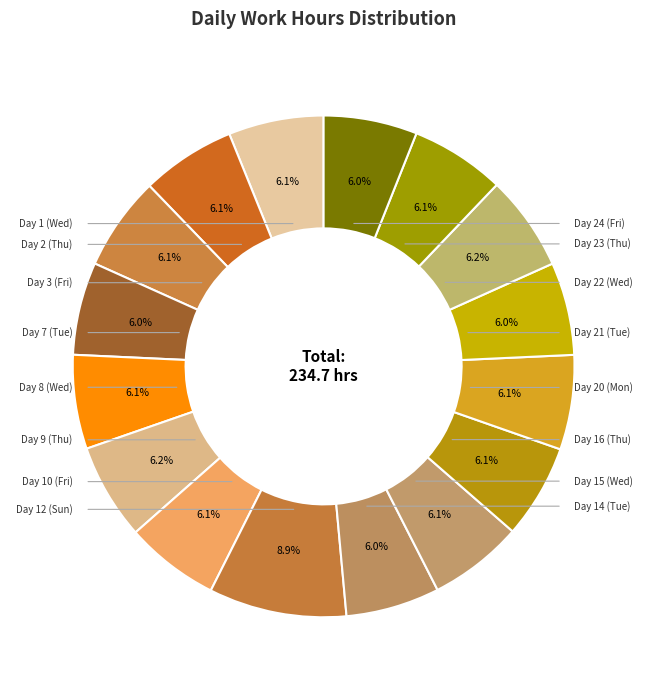

How many segments does this pie chart have?

16